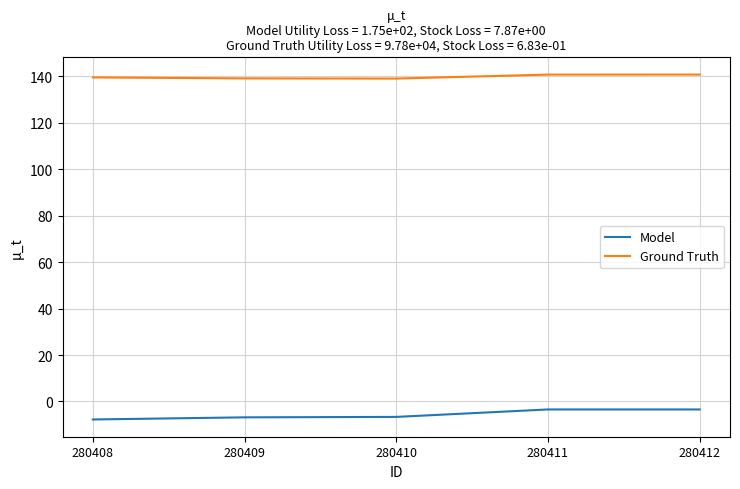

The value of Ground Truth at 280410 is 79.4. True or false?

False